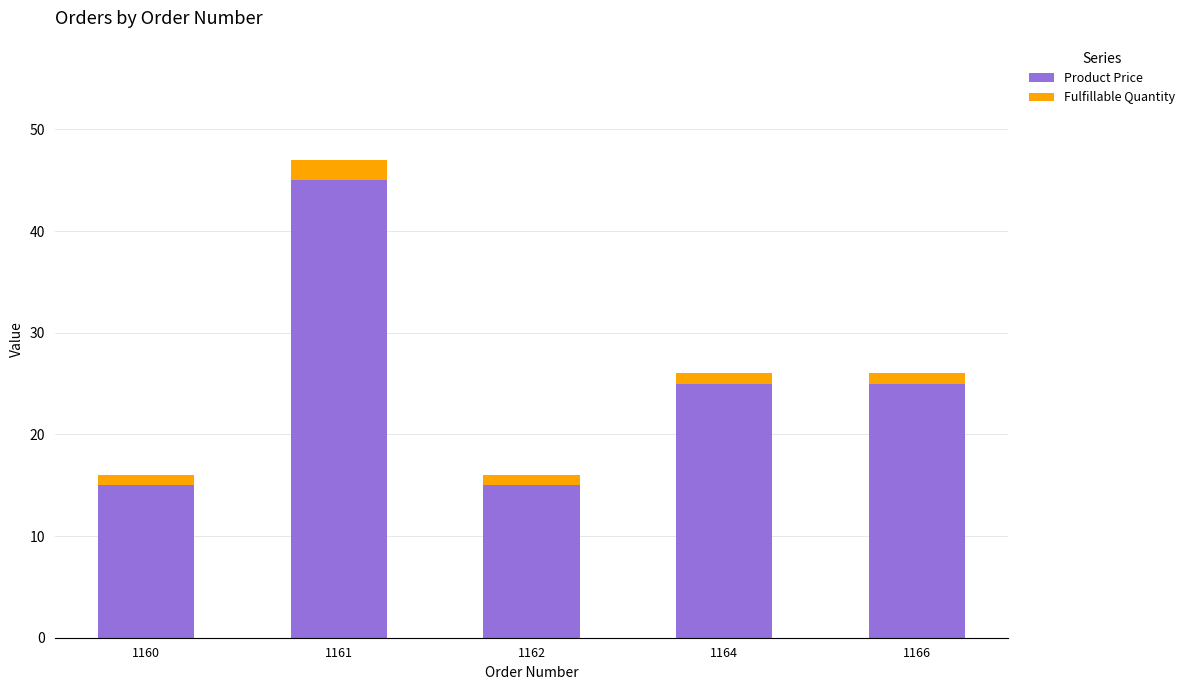

What is the total value across all series at 1161?

47.0